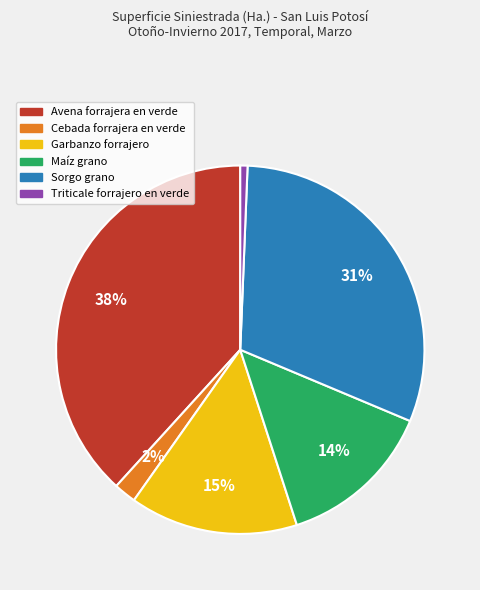

The Sorgo grano slice represents 31% of the pie. True or false?

True